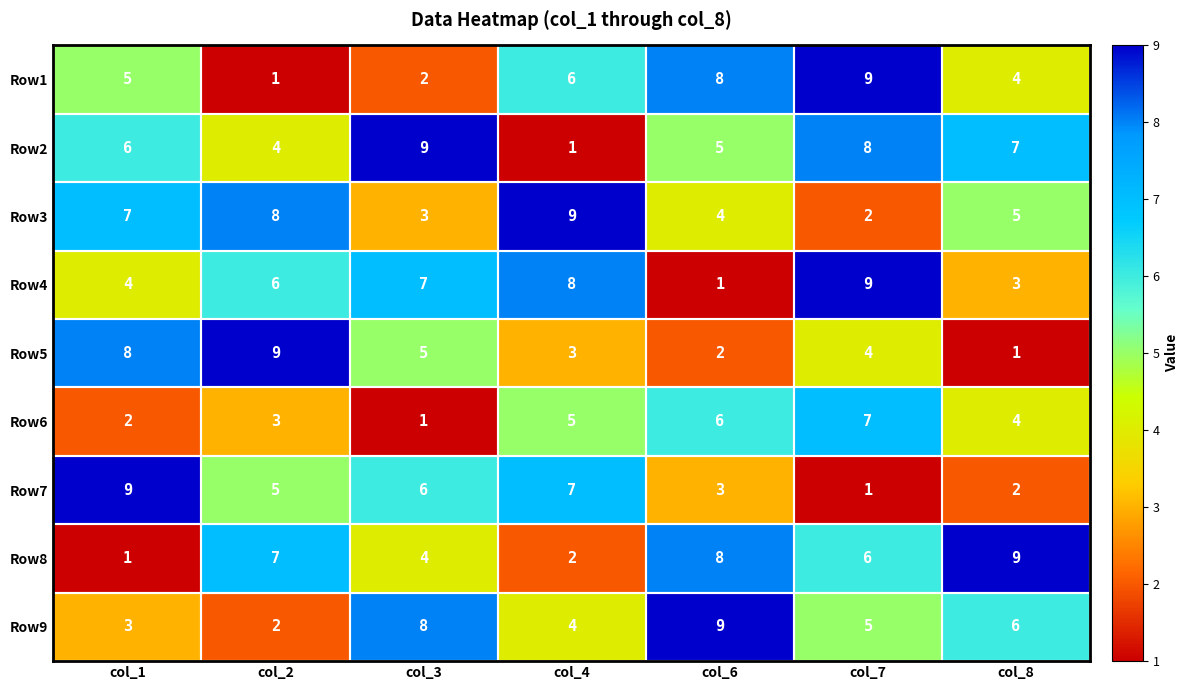

What is the greatest value displayed?

9